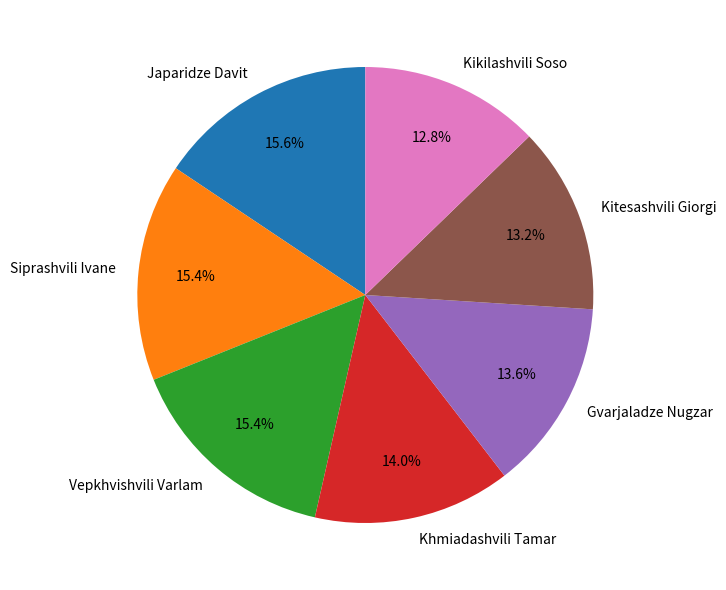

Is there a majority slice in this chart?

No